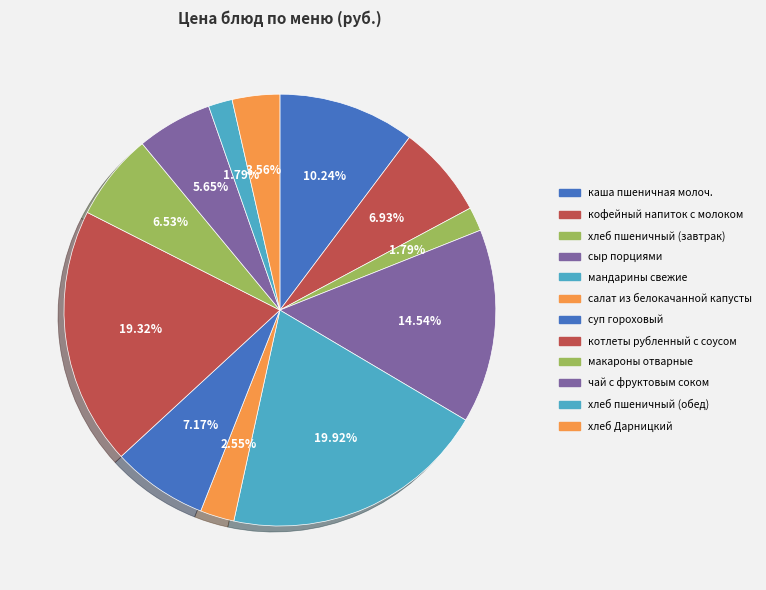

To the nearest percent, what is the difference between the largest and smallest slice percentages?

18%